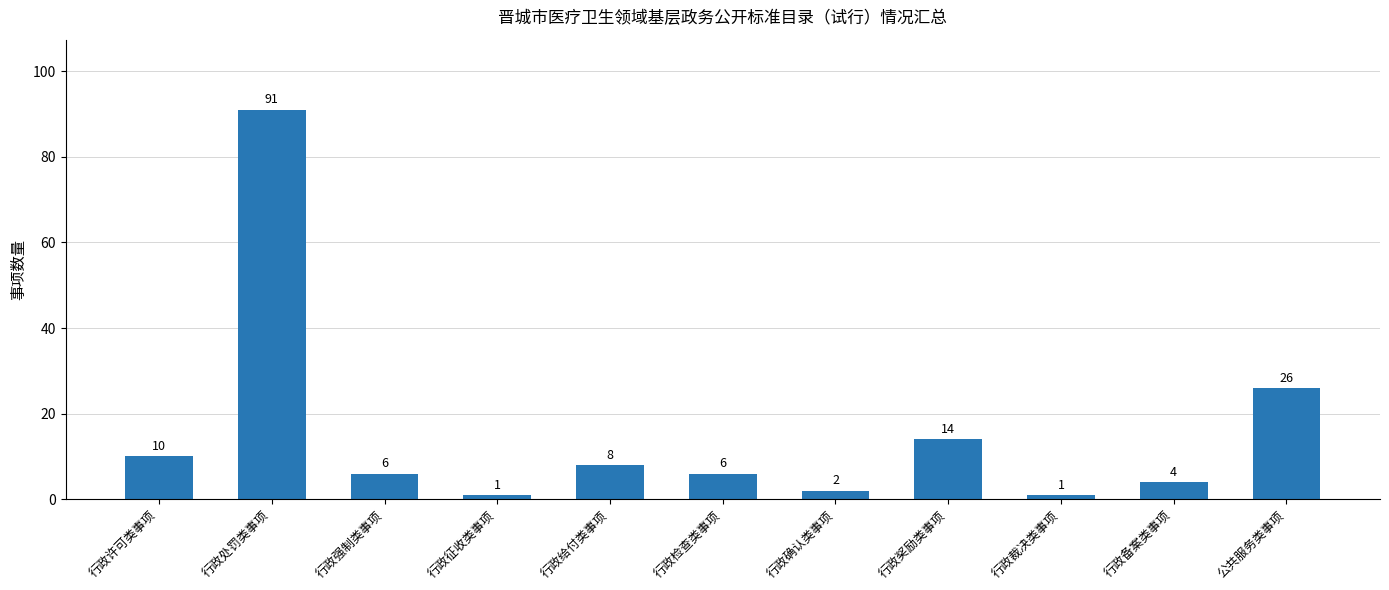

What is the sum of the values at 行政强制类事项 and 行政给付类事项?

14